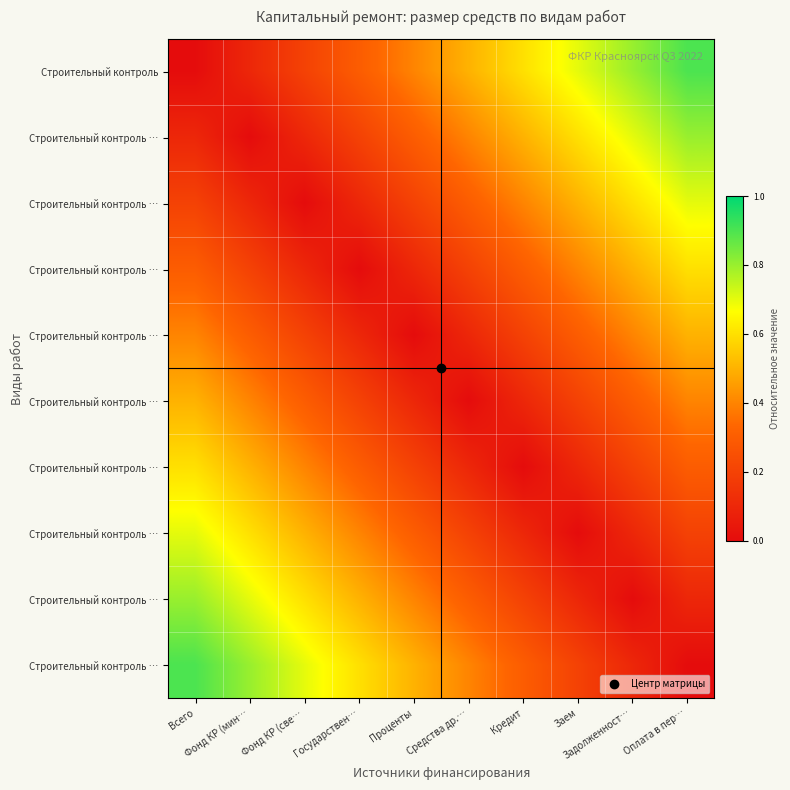

At how many categories does at least one series exceed 0?

10